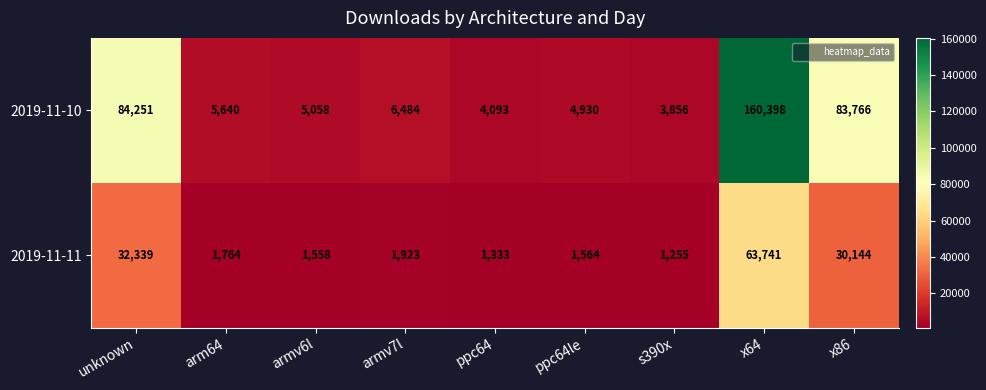

Reading right to left, list all the values displayed in this chart.

2019-11-10: x86=83766	x64=160398	s390x=3856	ppc64le=4930	ppc64=4093	armv7l=6484	armv6l=5058	arm64=5640	unknown=84251
2019-11-11: x86=30144	x64=63741	s390x=1255	ppc64le=1564	ppc64=1333	armv7l=1923	armv6l=1558	arm64=1764	unknown=32339